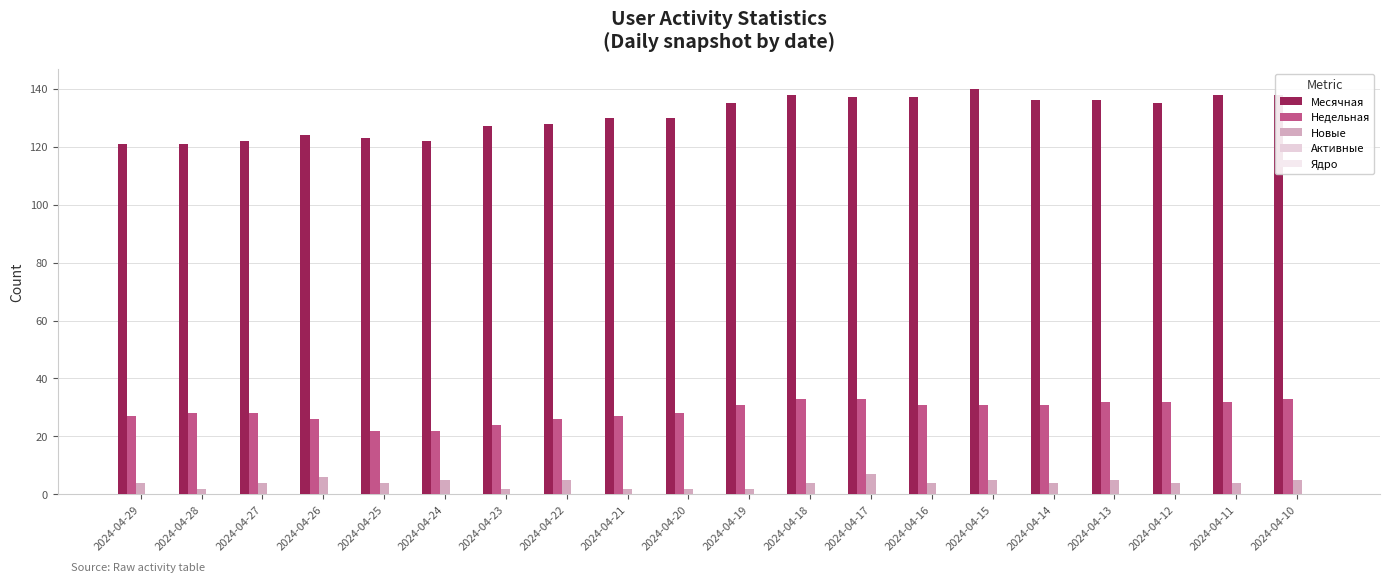

Reading left to right, what are all the values shown in this chart?

Месячная: 121	121	122	124	123	122	127	128	130	130	135	138	137	137	140	136	136	135	138	138
Недельная: 27	28	28	26	22	22	24	26	27	28	31	33	33	31	31	31	32	32	32	33
Новые: 4	2	4	6	4	5	2	5	2	2	2	4	7	4	5	4	5	4	4	5
Активные: 0	0	0	0	0	0	0	0	0	0	0	0	0	0	0	0	0	0	0	0
Ядро: 0	0	0	0	0	0	0	0	0	0	0	0	0	0	0	0	0	0	0	0